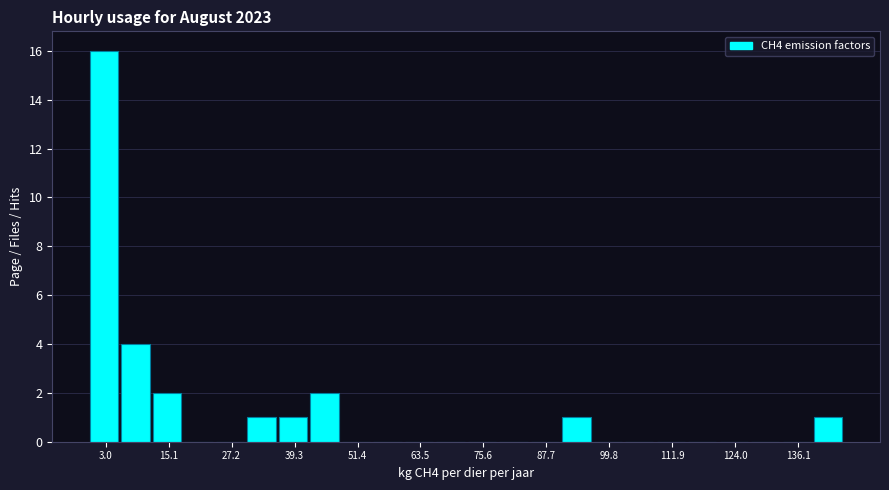

Around what value on the x-axis is the tallest bar? Give the approximate position of its centre, as read against the axis.

2